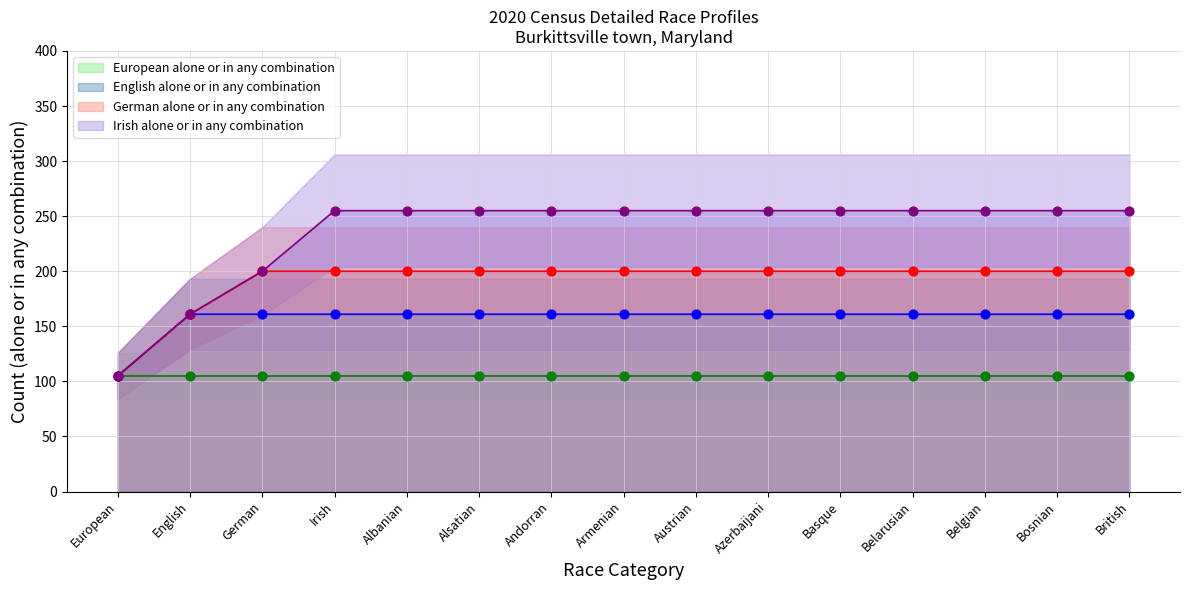

Is the value of German alone or in any combination at German greater than the value of Irish alone or in any combination at Andorran?

No